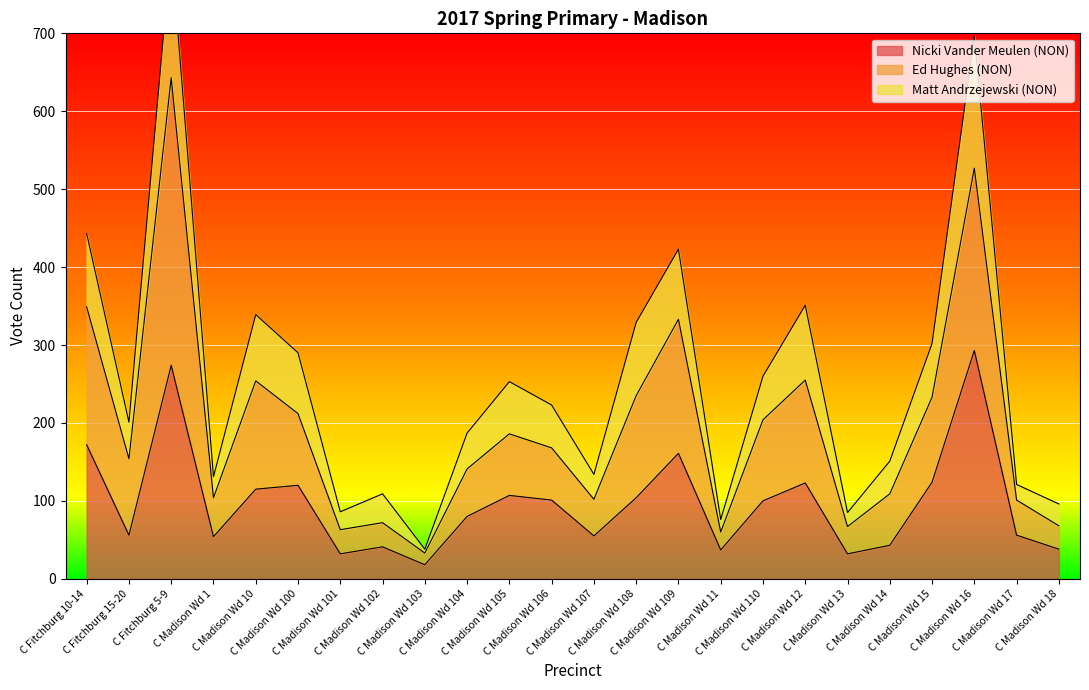

True or false: Nicki Vander Meulen (NON) and Ed Hughes (NON) cross at least once.

False